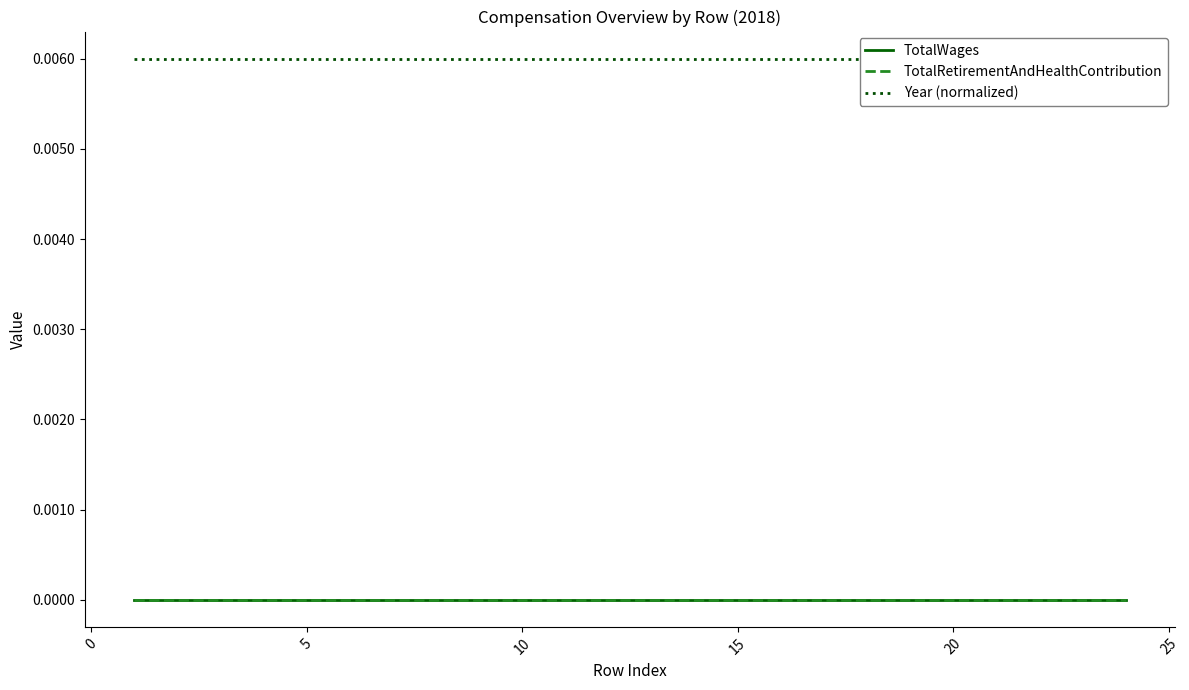

Is this an area chart (filled region under the line)?

No